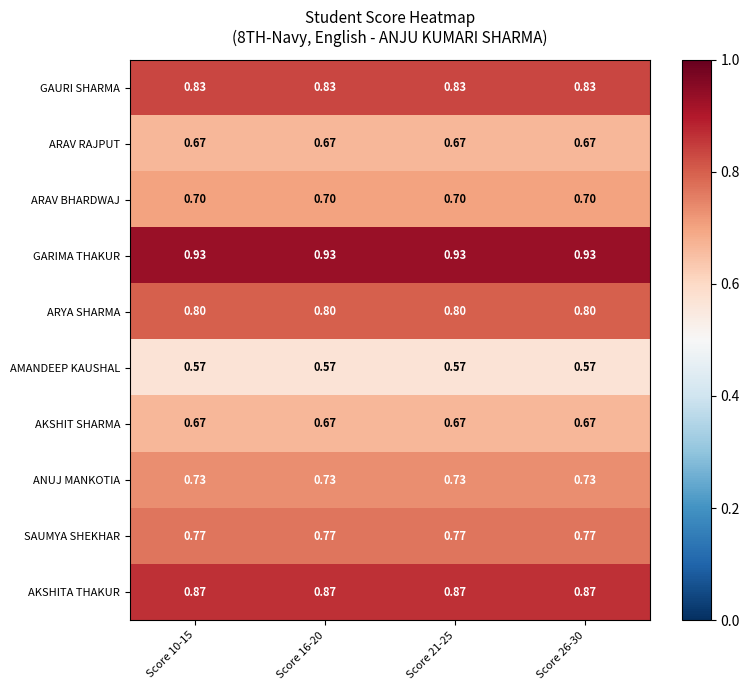

Which series has the largest total across all categories?

GARIMA THAKUR